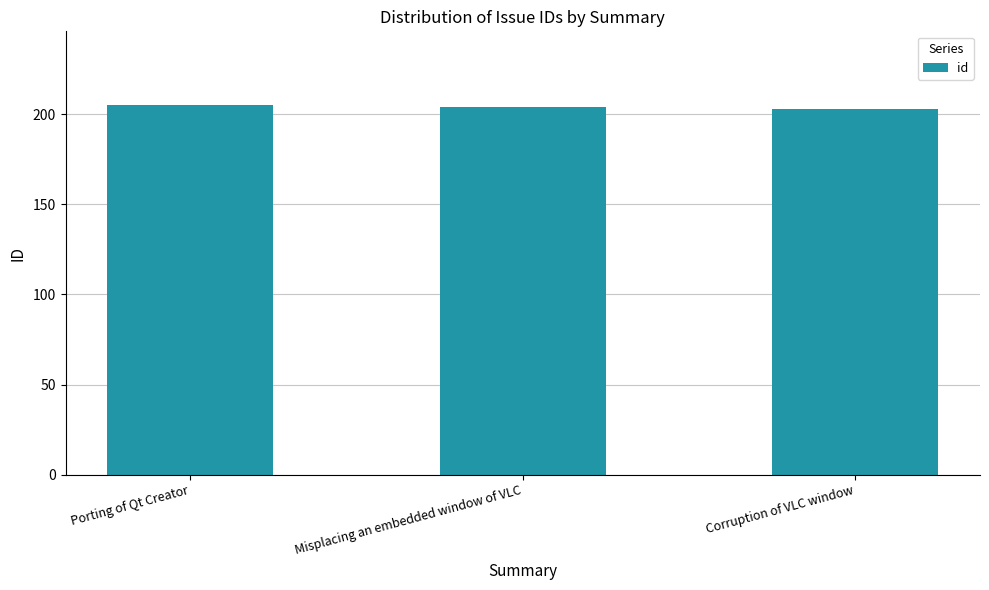

What is the label of the 3rd bar from the right?

Porting of Qt Creator